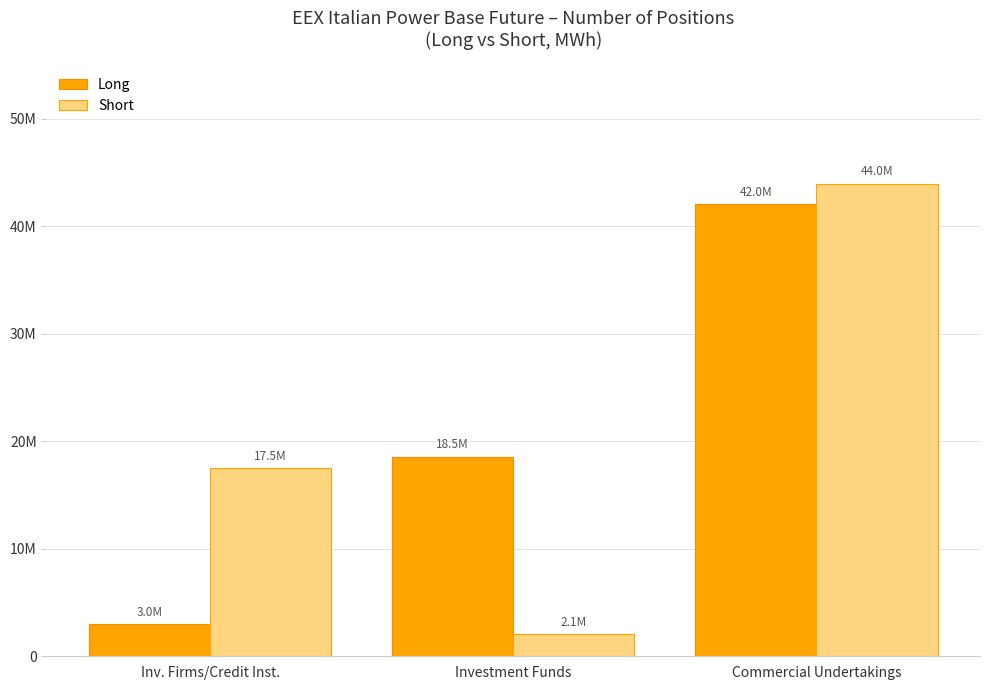

Is it true that Short equals 2059725 at Investment Funds?

True